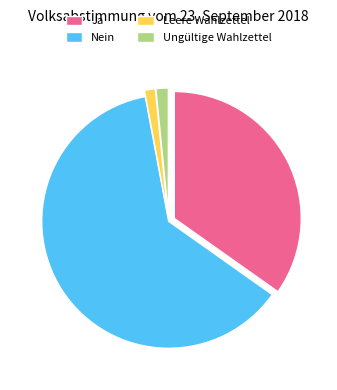

Which category accounts for the majority?

Nein